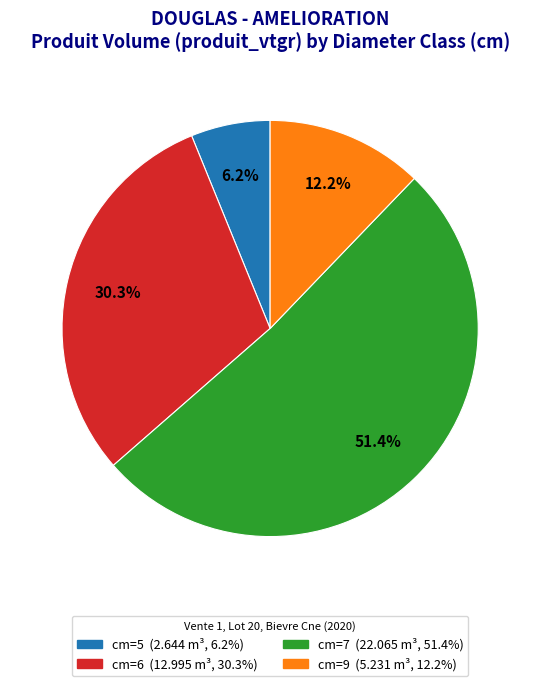

To the nearest percent, what is the difference between the cm=5 and cm=7 slice percentages?

45%